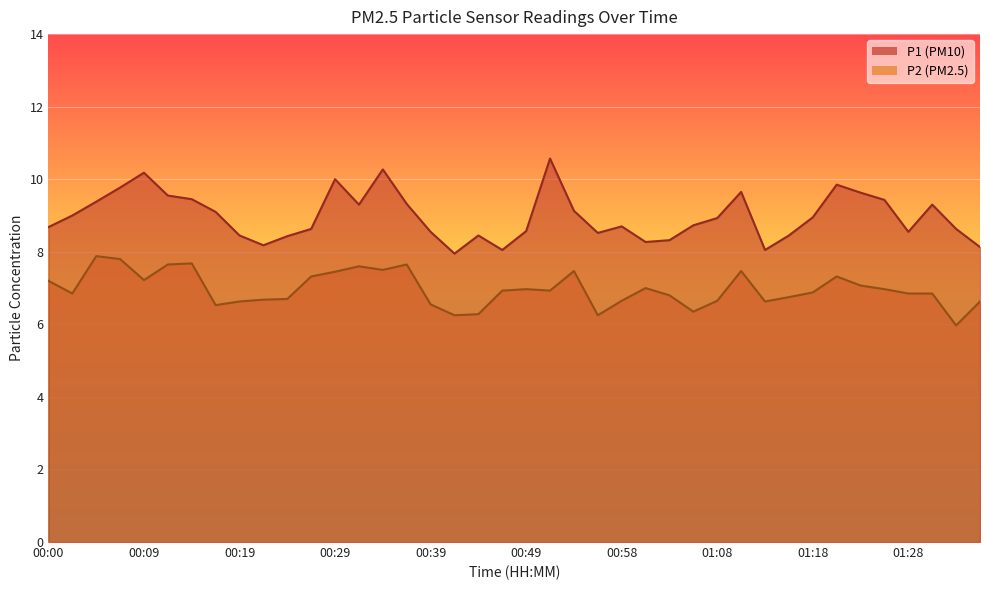

List the series in order of their peak value, lowest first.

P2, P1